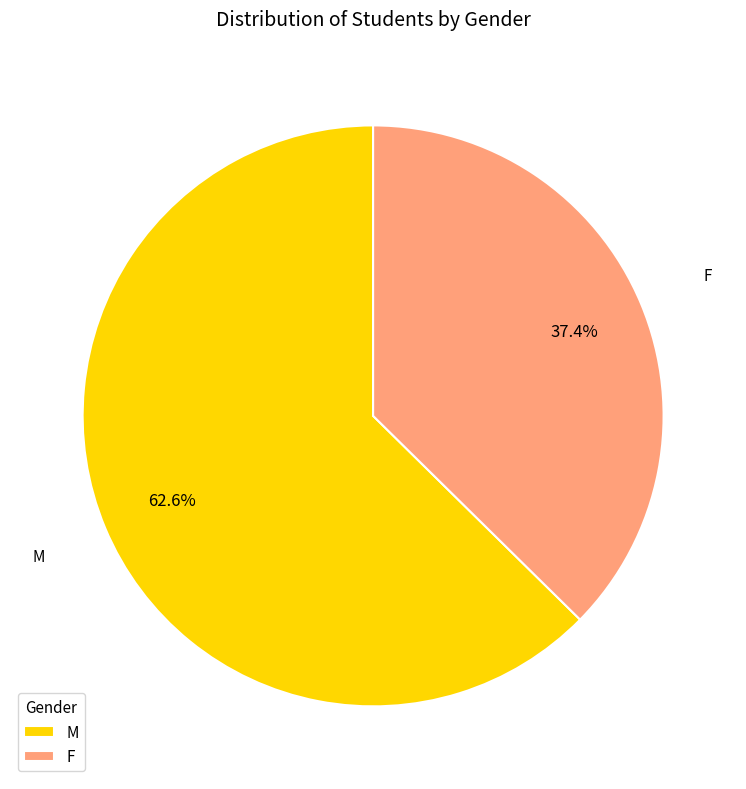

To the nearest percent, what is the combined percentage of F and M?

100%